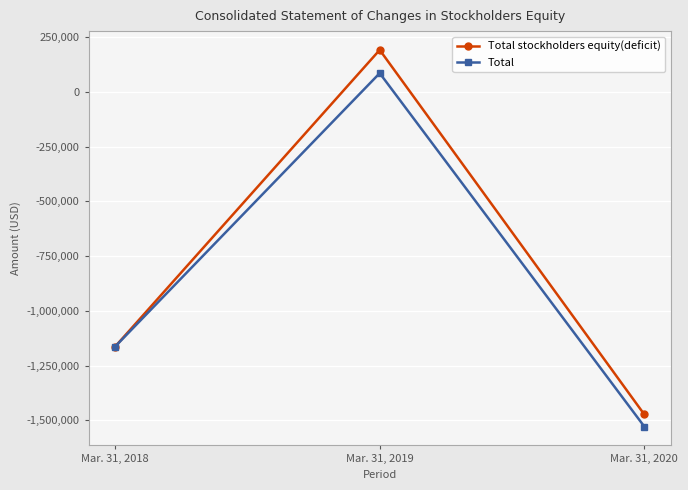

What is the sum of the Total stockholders equity(deficit) values at Mar. 31, 2020 and Mar. 31, 2018?

-2637061